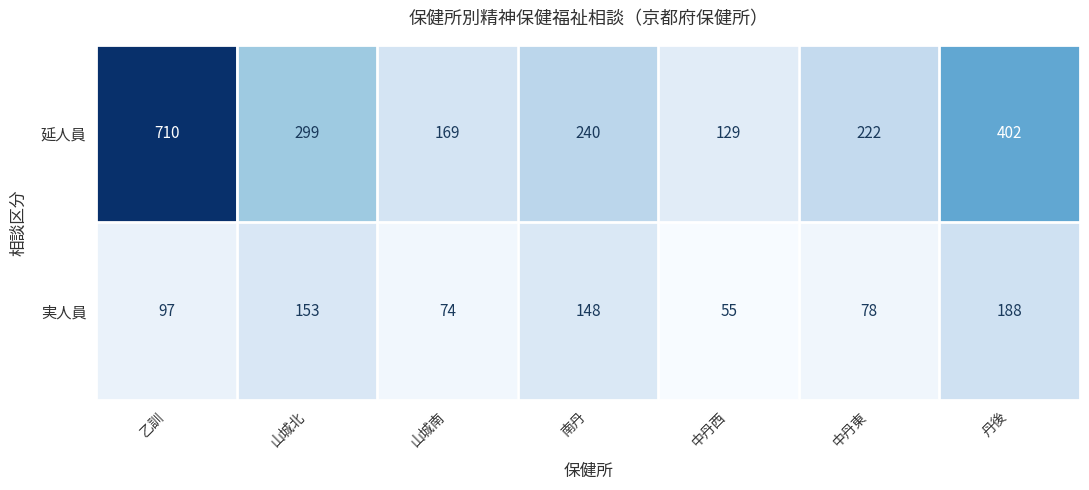

Which series changed the most between 中丹西 and 中丹東?

延人員